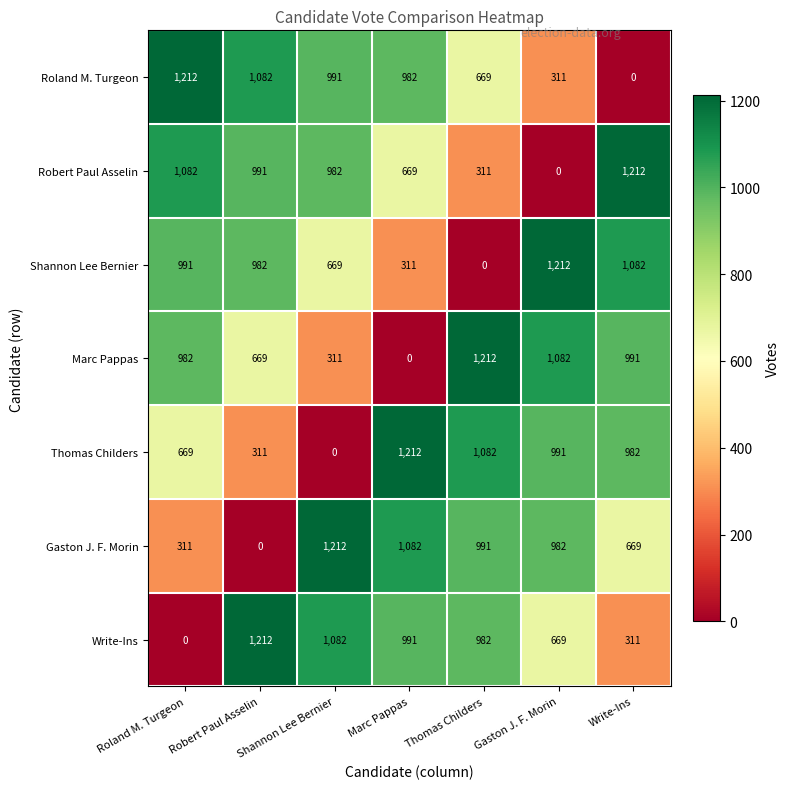

Count the number of data series in this chart.

7